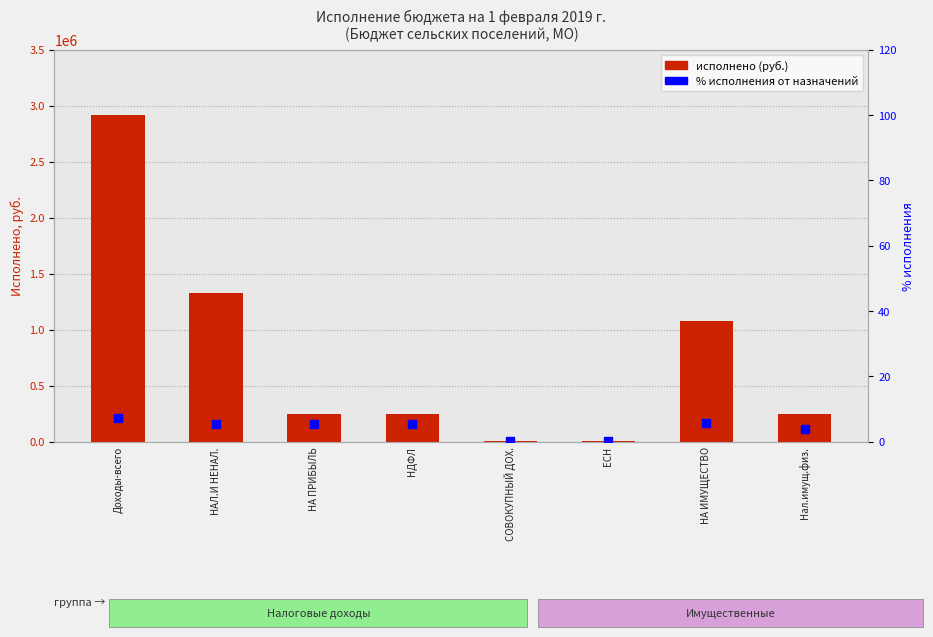

Is the value of Исполнено (руб.) at НДФЛ greater than the value of % исполнения at Нал.имущ.физ.?

Yes